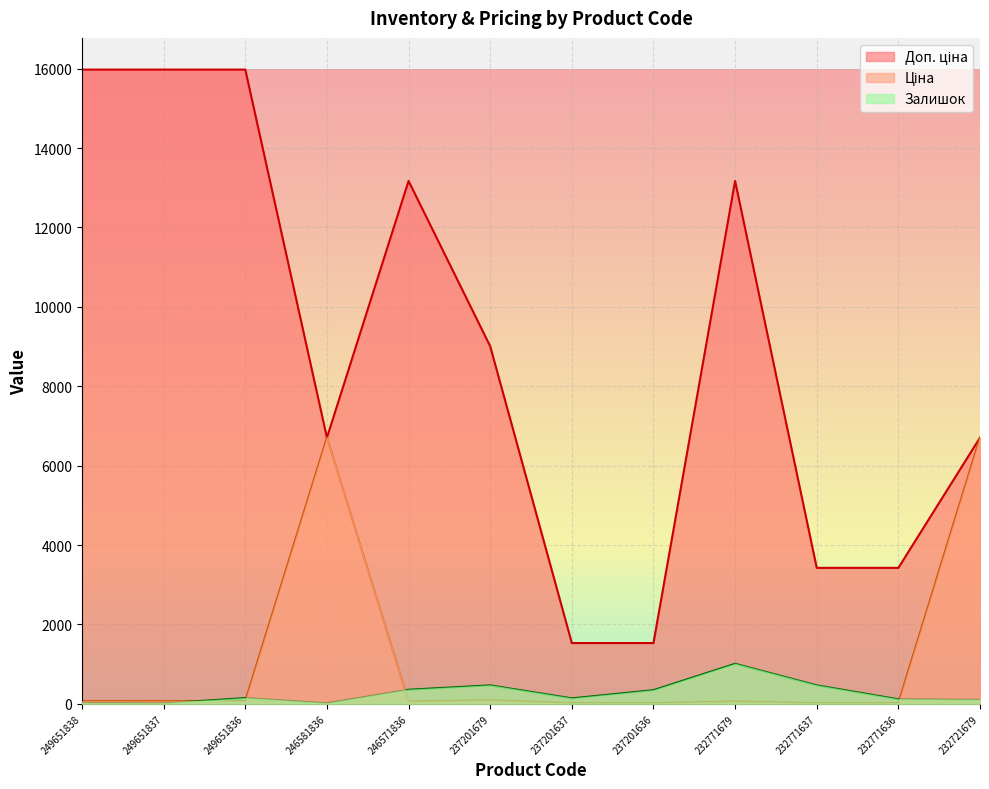

What is the maximum value shown in the chart?

15977.2